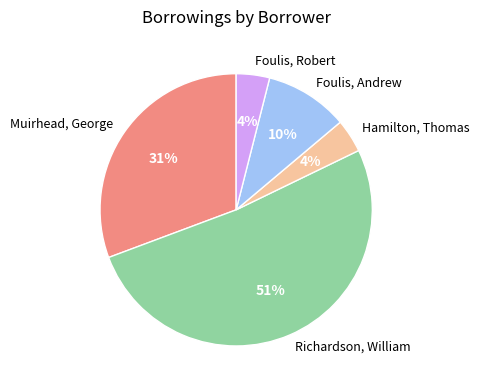

Does Muirhead, George represent more than half of the total?

No